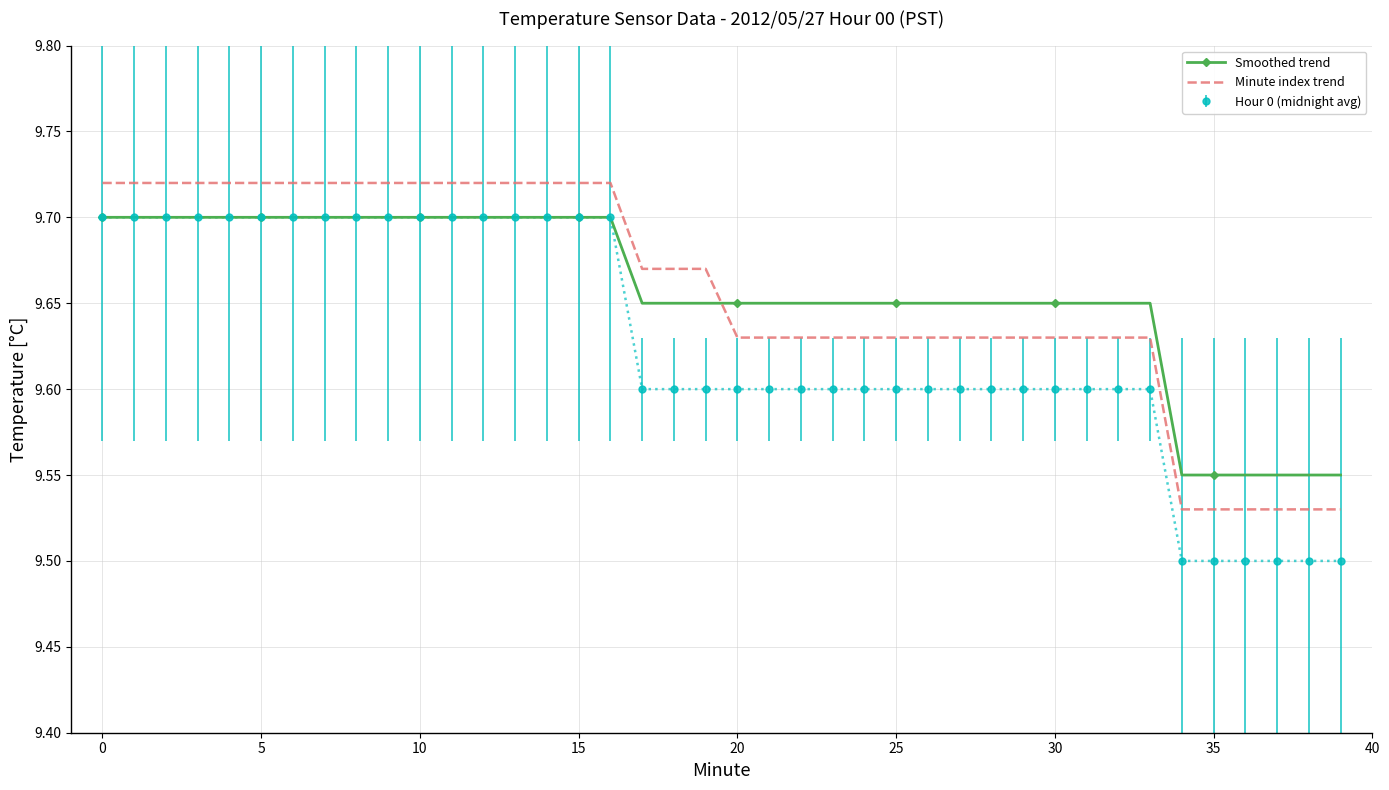

Which series has the widest spread of values?

Hour 0 (midnight avg)